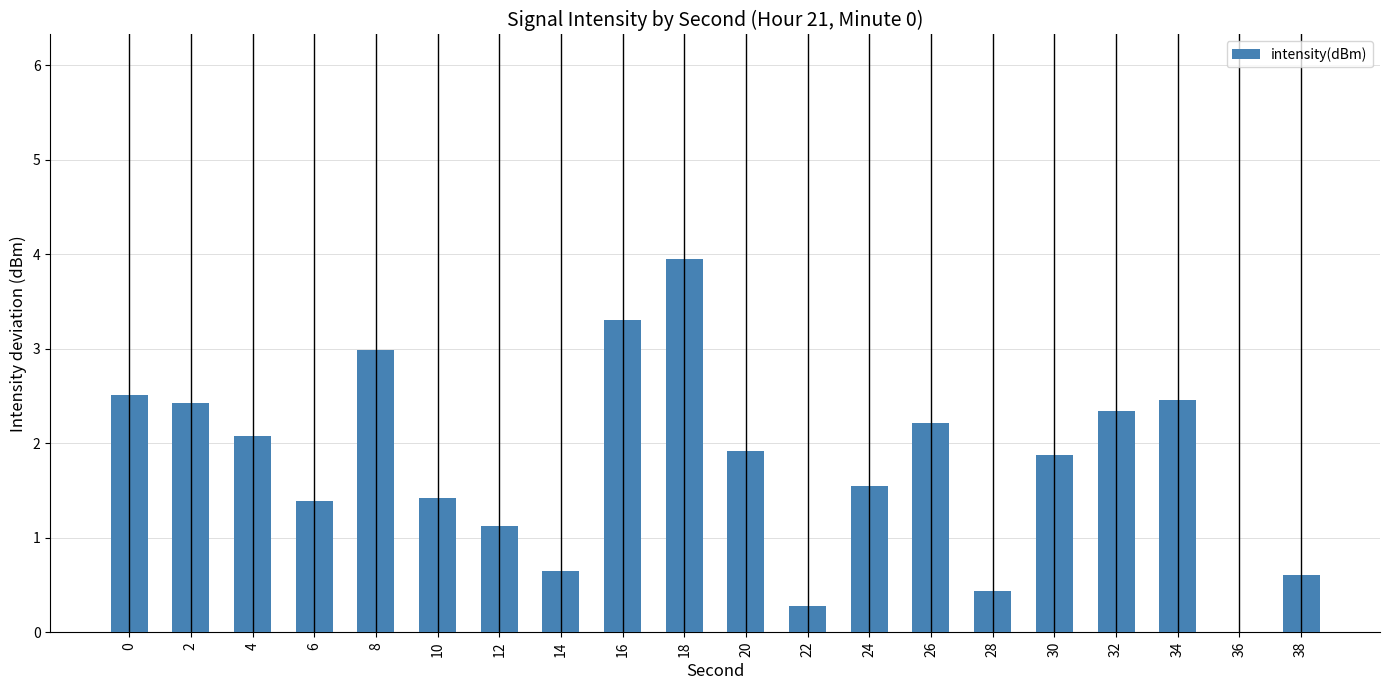

What is the sum of all values?

35.5